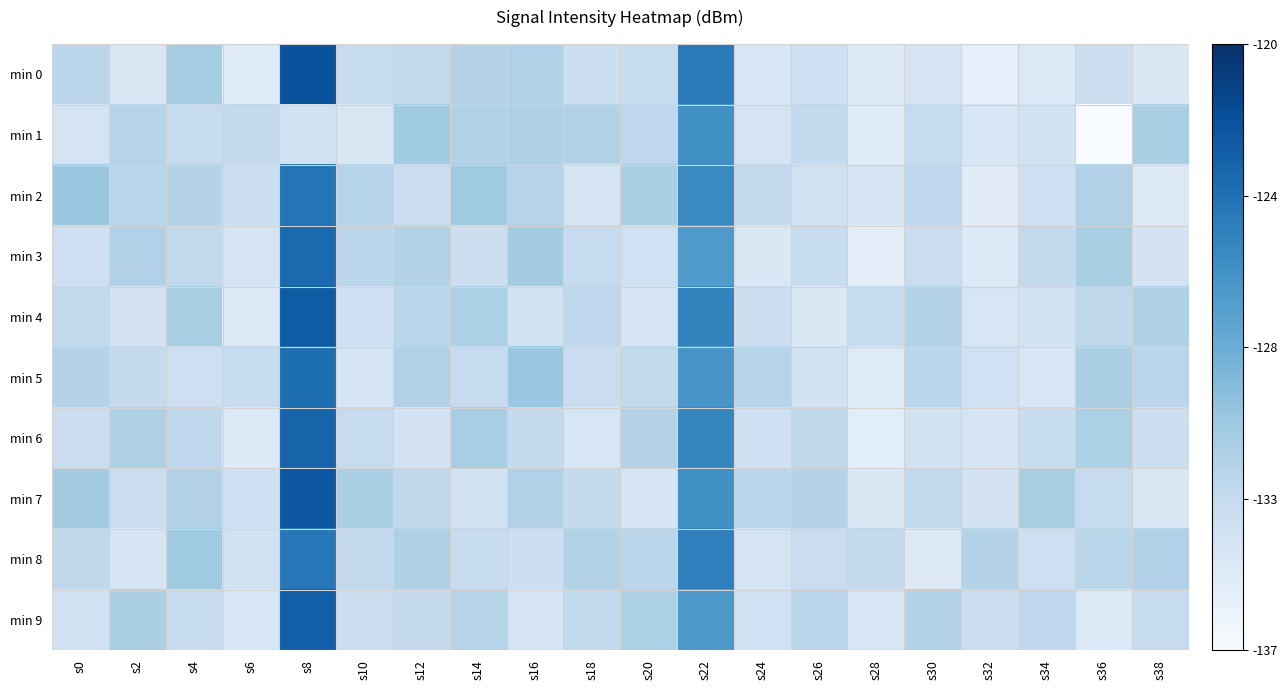

Count the number of data series in this chart.

10